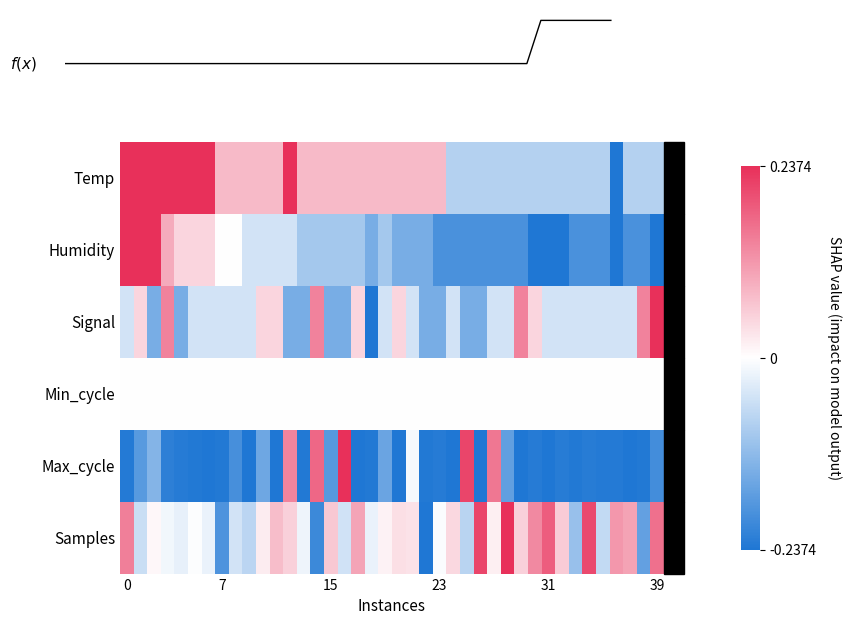

How many negative values does the Humidity series have?

31